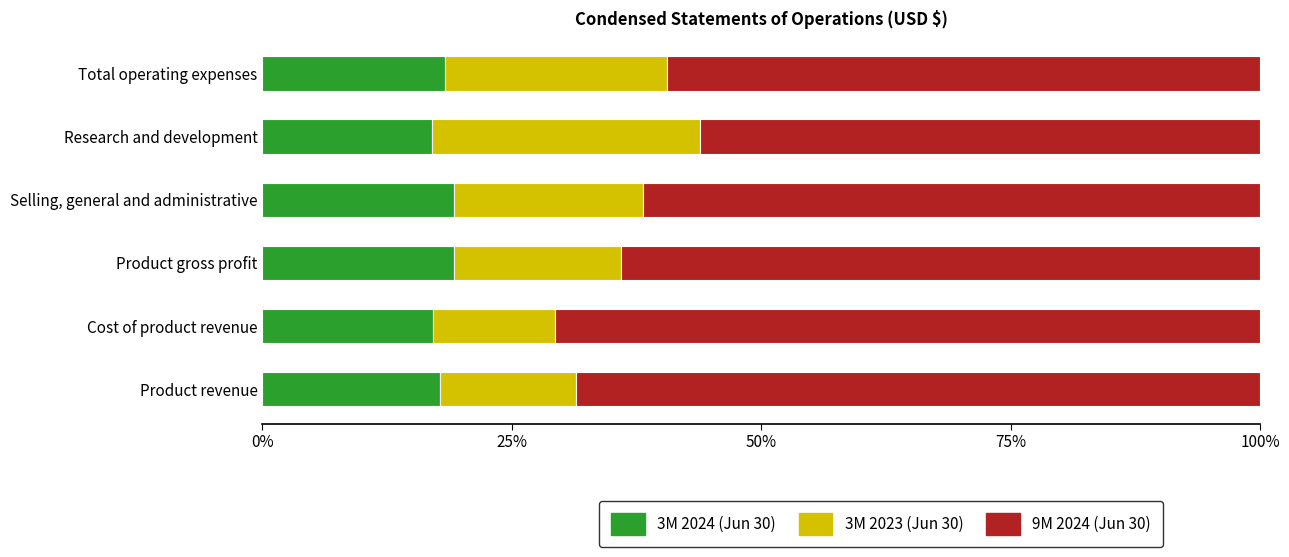

What is the difference between the 3M 2024 (Jun 30) values at Selling, general and administrative and Cost of product revenue?

2.0